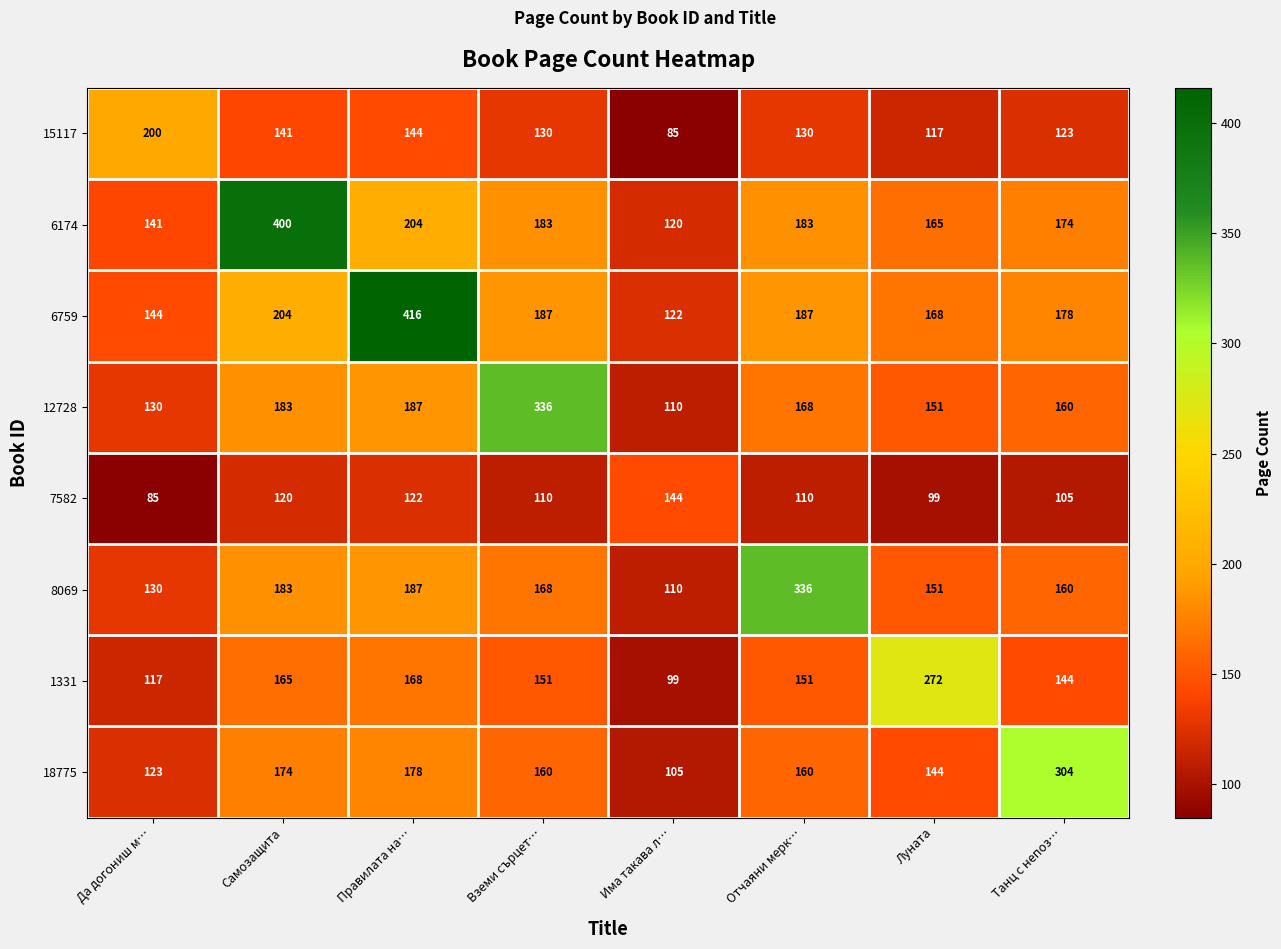

What is the minimum value shown in the chart?

85